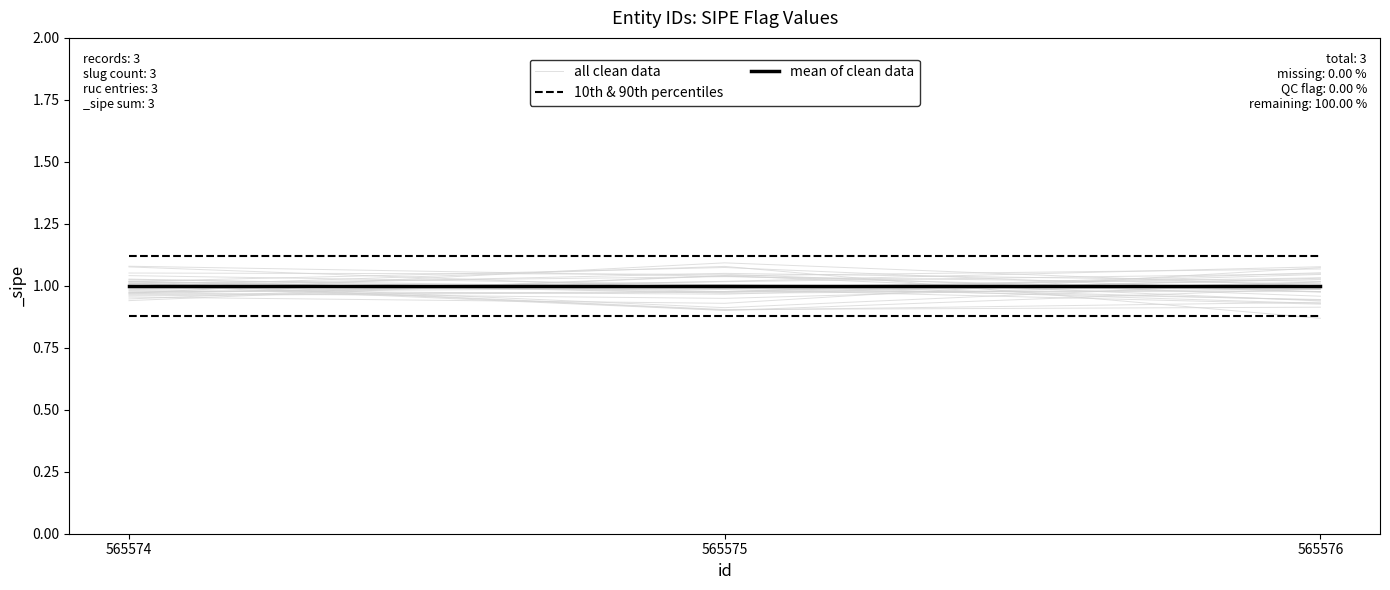

How many categories are shown in the chart?

3